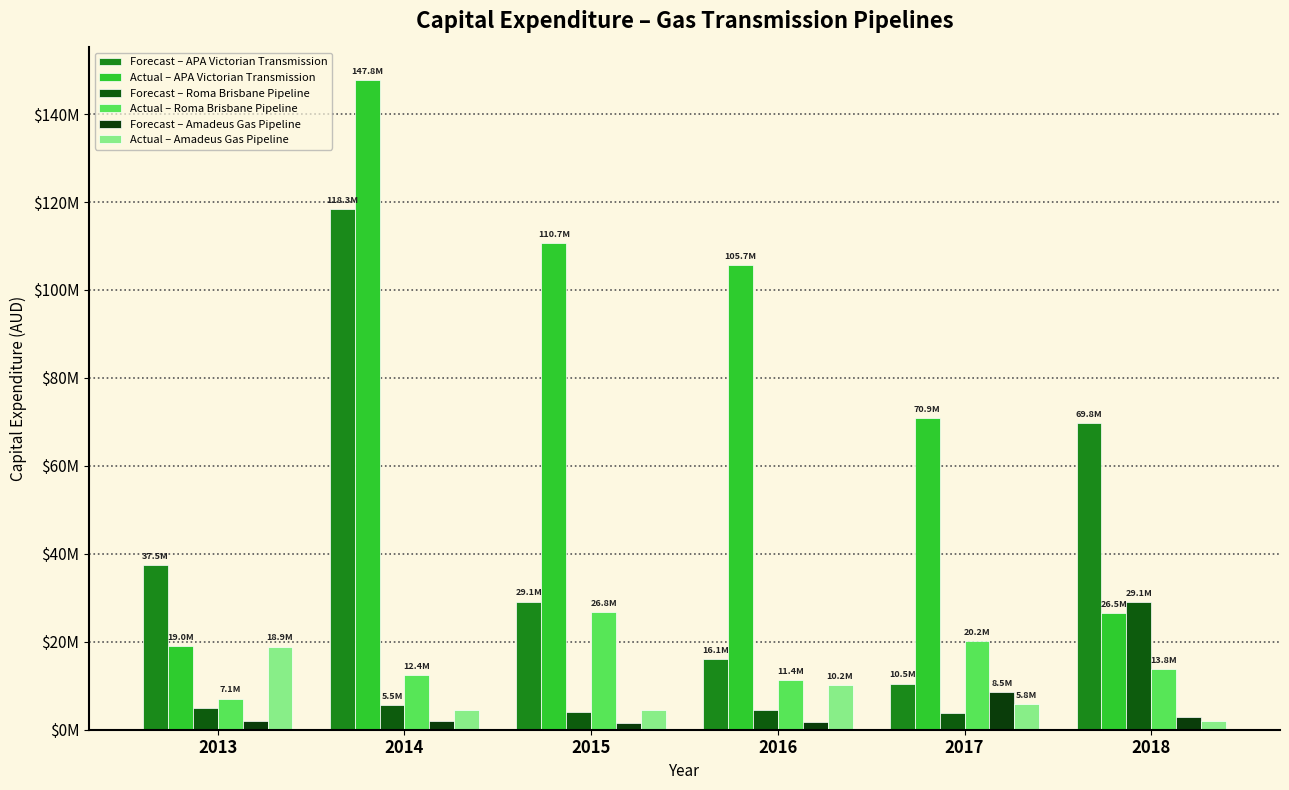

Is it true that Forecast – Roma Brisbane Pipeline equals 4394698.3 at 2016?

True